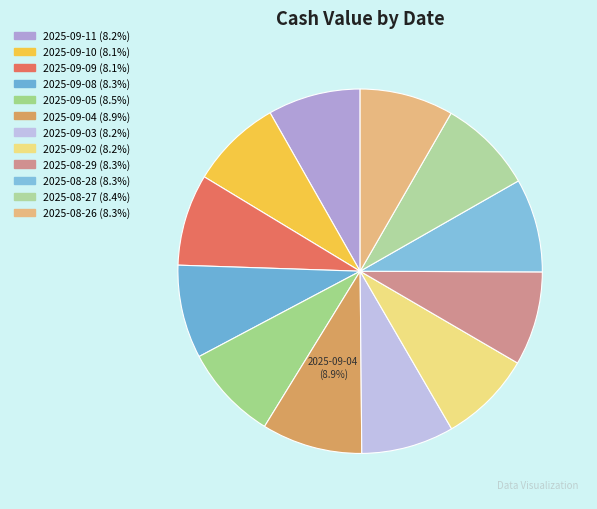

How many segments does this pie chart have?

12